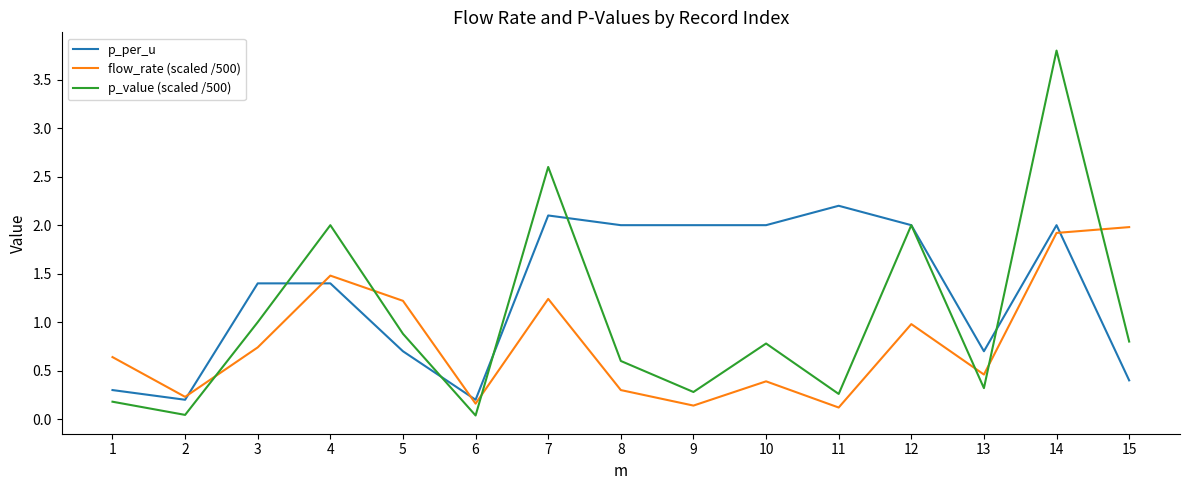

How many interior local valleys does the flow_rate (scaled /500) series have?

5